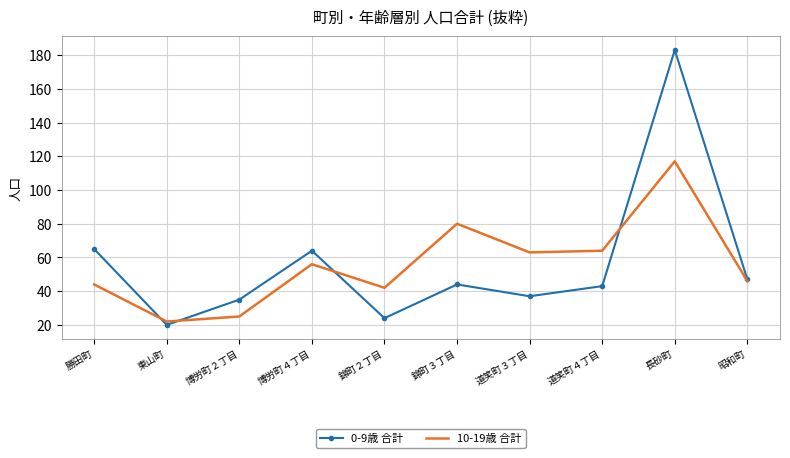

What is the difference between the highest and lowest values at 道笑町４丁目?

21